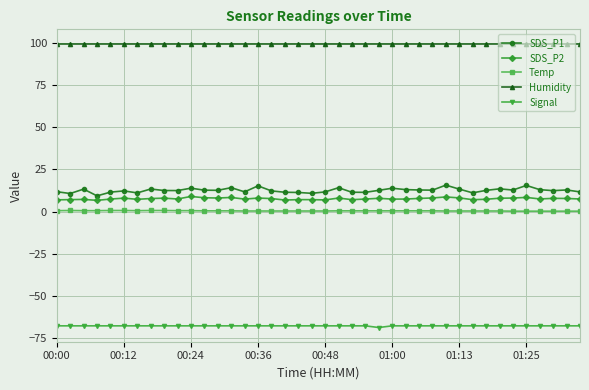

True or false: SDS_P2 and SDS_P1 intersect in this chart.

False